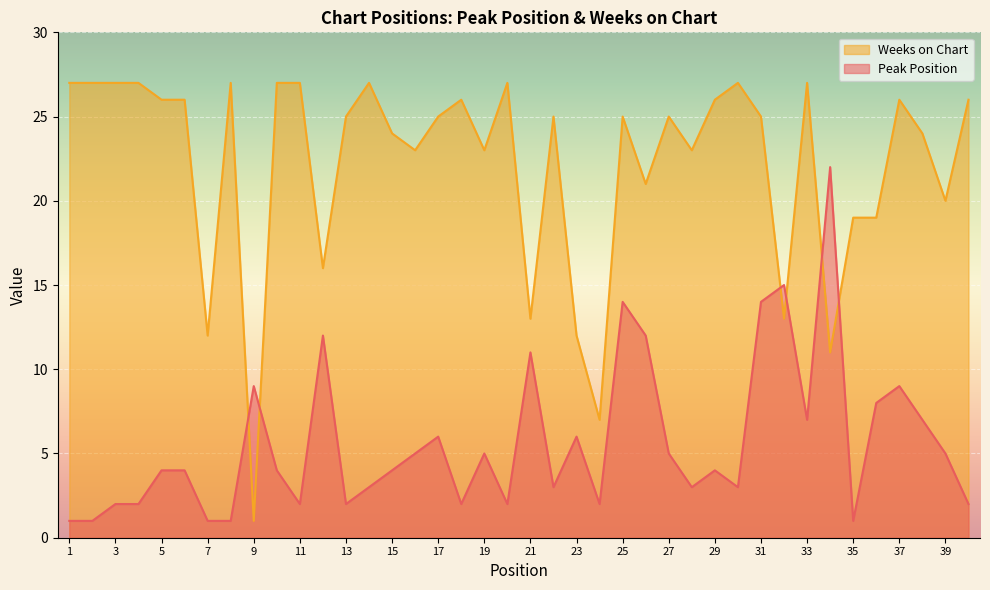

How many distinct data groups are displayed?

2